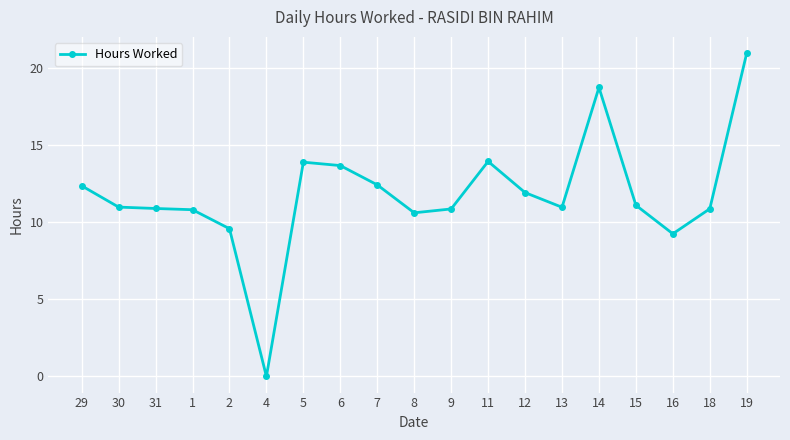

What is the difference between the second highest and minimum values?

18.7